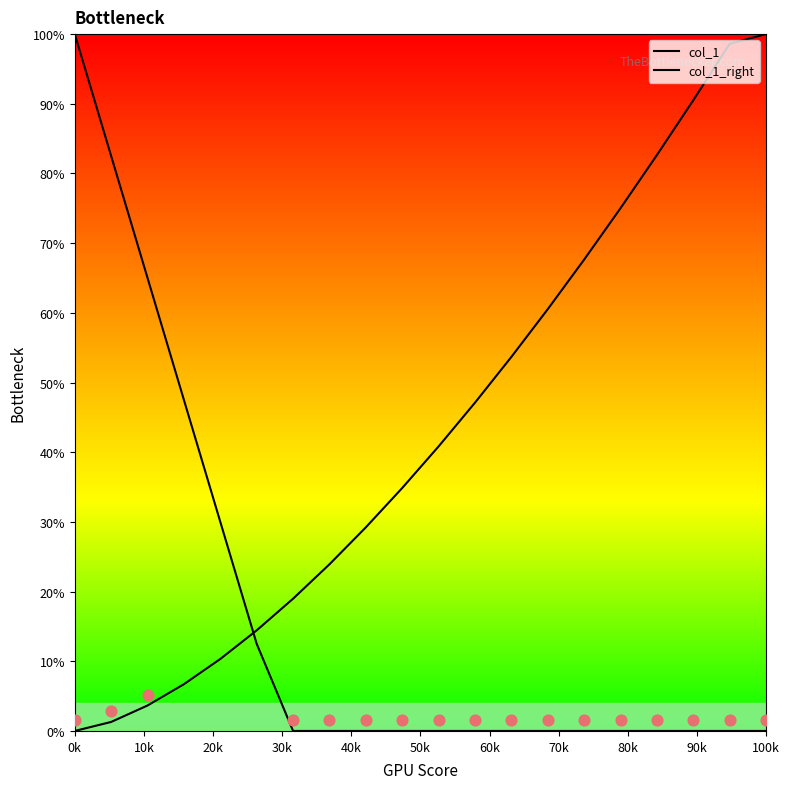

What are all the series names shown in the legend?

col_1, col_1_right